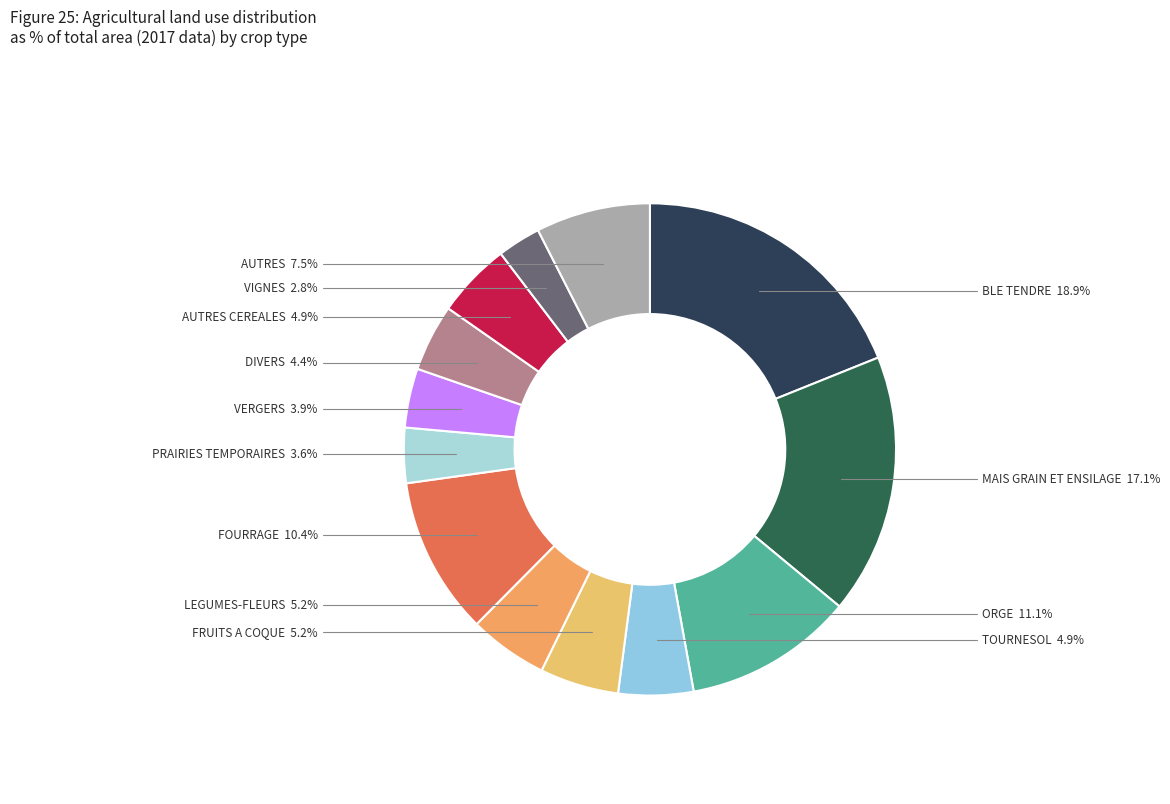

To the nearest percent, what is the combined percentage of LEGUMES-FLEURS and ORGE?

16%